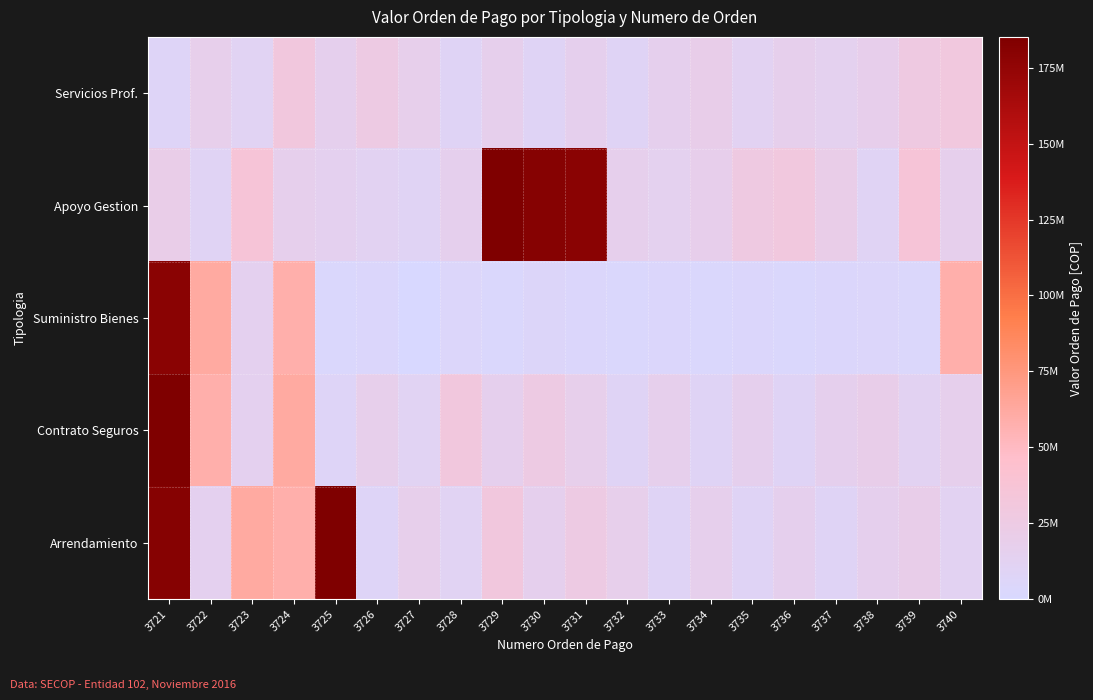

How many series are shown in this chart?

5